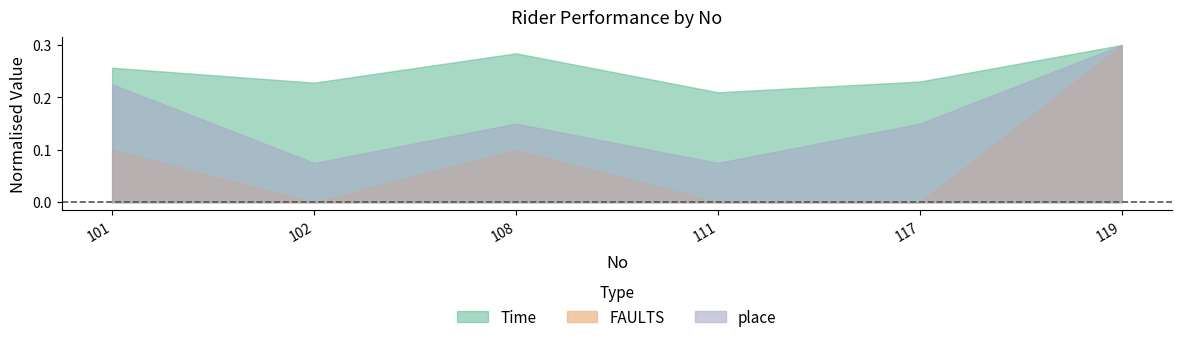

Which series has the largest total across all categories?

Time